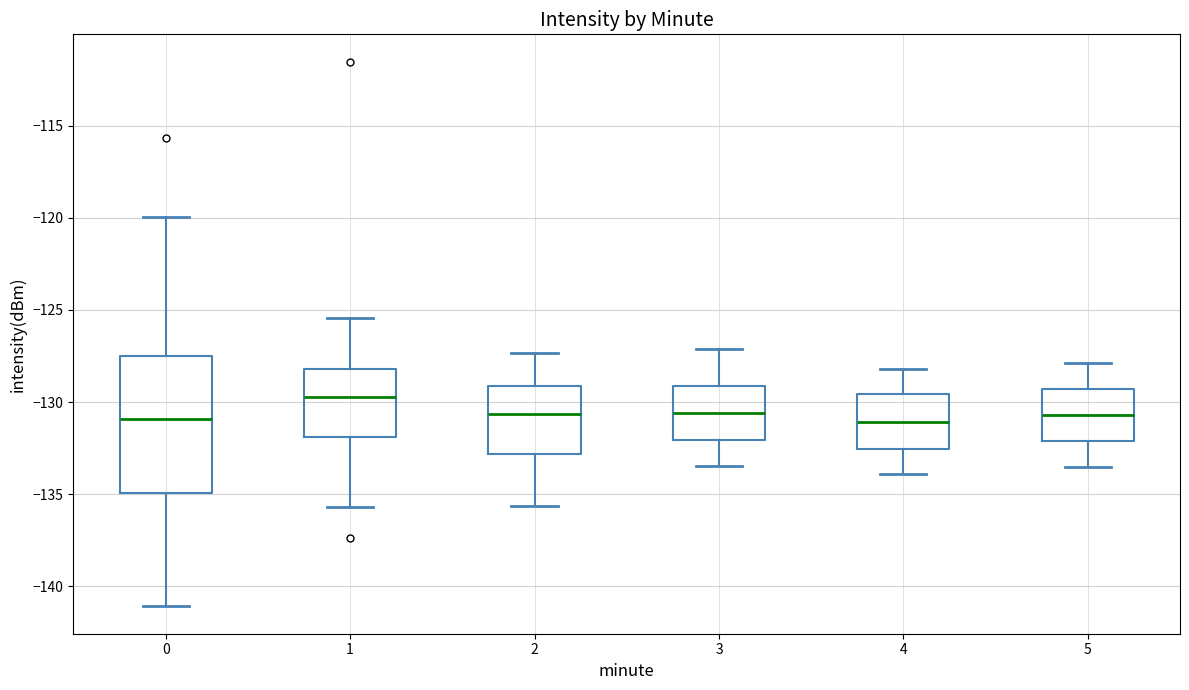

Which box is the tallest, from its lower edge to its upper edge?

0